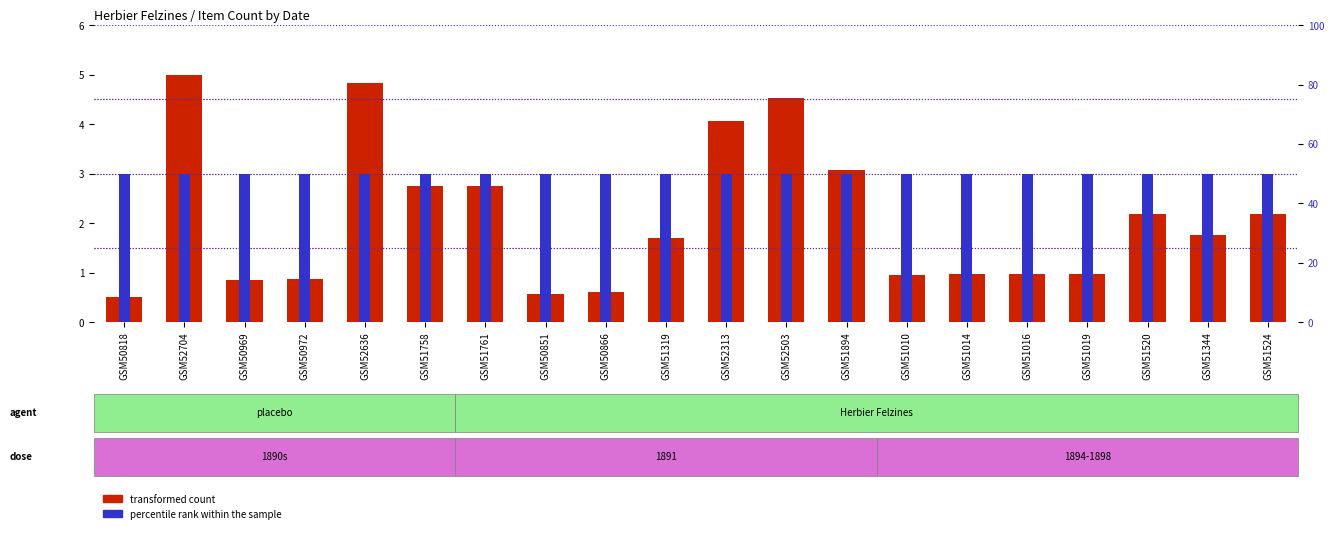

How many values are below 1?

9